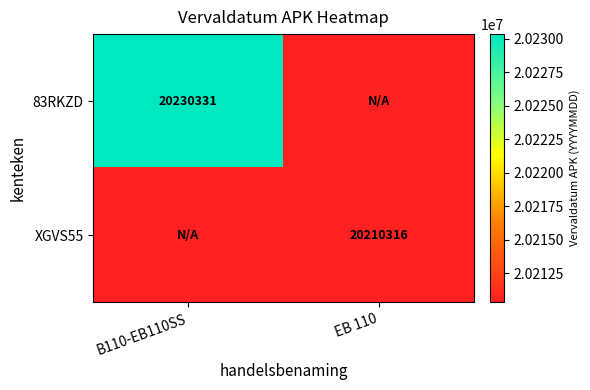

The 83RKZD series shows 5038666 at B110-EB110SS. True or false?

False